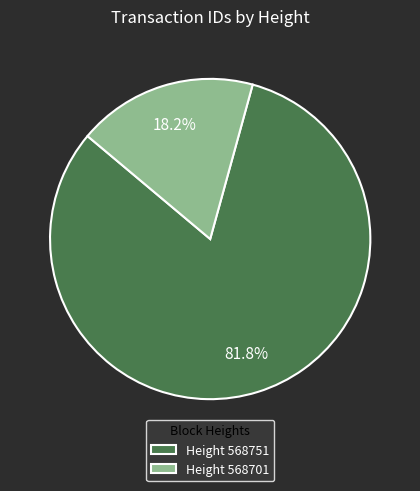

What is the smallest slice in the pie chart?

Height 568701